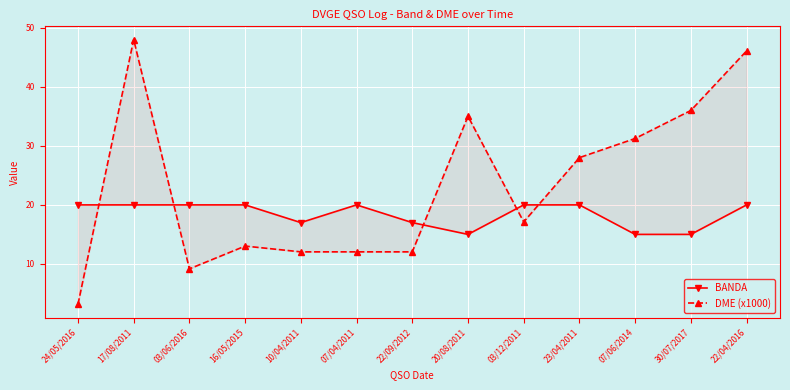

At how many categories does at least one series exceed 41?

2